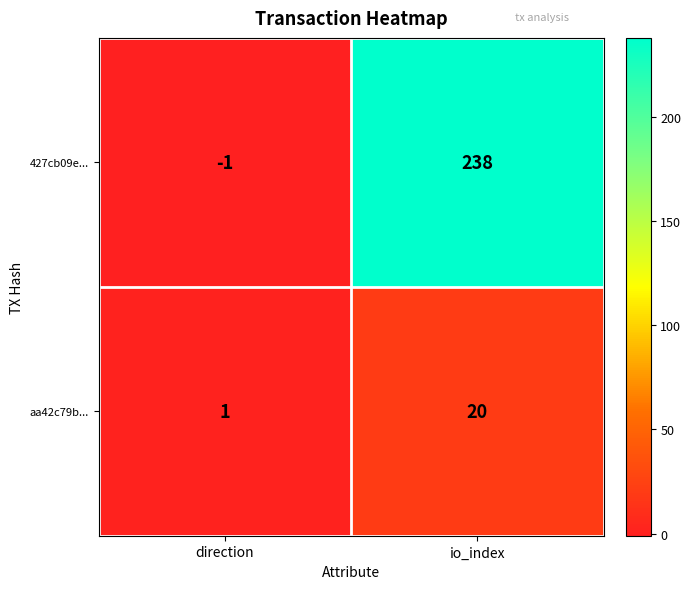

List the series in order of their overall mean, lowest first.

aa42c79b..., 427cb09e...